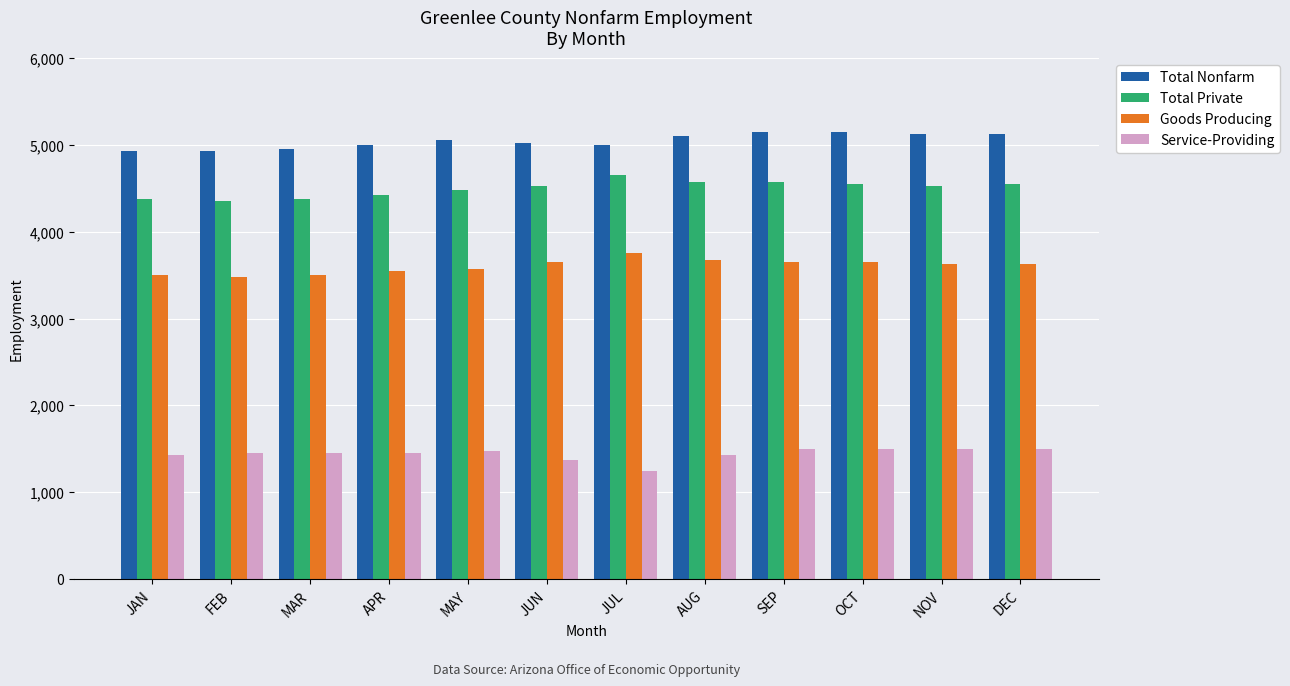

Reading left to right, what are all the values shown in this chart?

Total Nonfarm: JAN=4925	FEB=4925	MAR=4950	APR=5000	MAY=5050	JUN=5025	JUL=5000	AUG=5100	SEP=5150	OCT=5150	NOV=5125	DEC=5125
Total Private: JAN=4375	FEB=4350	MAR=4375	APR=4425	MAY=4475	JUN=4525	JUL=4650	AUG=4575	SEP=4575	OCT=4550	NOV=4525	DEC=4550
Goods Producing: JAN=3500	FEB=3475	MAR=3500	APR=3550	MAY=3575	JUN=3650	JUL=3750	AUG=3675	SEP=3650	OCT=3650	NOV=3625	DEC=3625
Service-Providing: JAN=1425	FEB=1450	MAR=1450	APR=1450	MAY=1475	JUN=1375	JUL=1250	AUG=1425	SEP=1500	OCT=1500	NOV=1500	DEC=1500